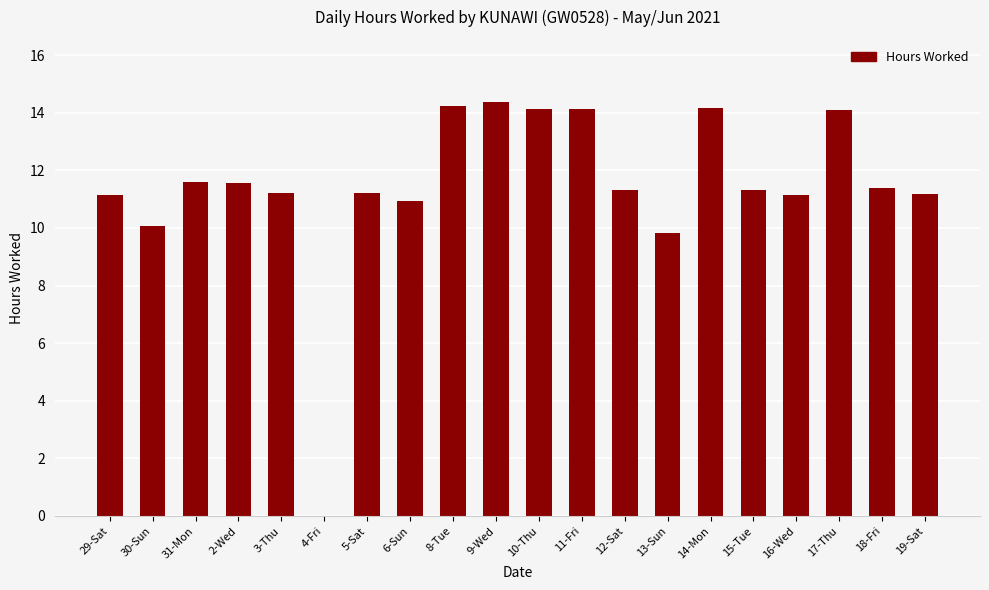

What is the change in value from 4-Fri to 13-Sun?

+9.8